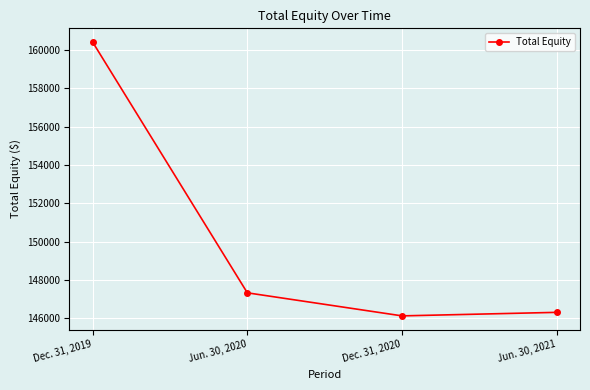

How many interior local valleys (lower than both neighbors) does the data have?

1